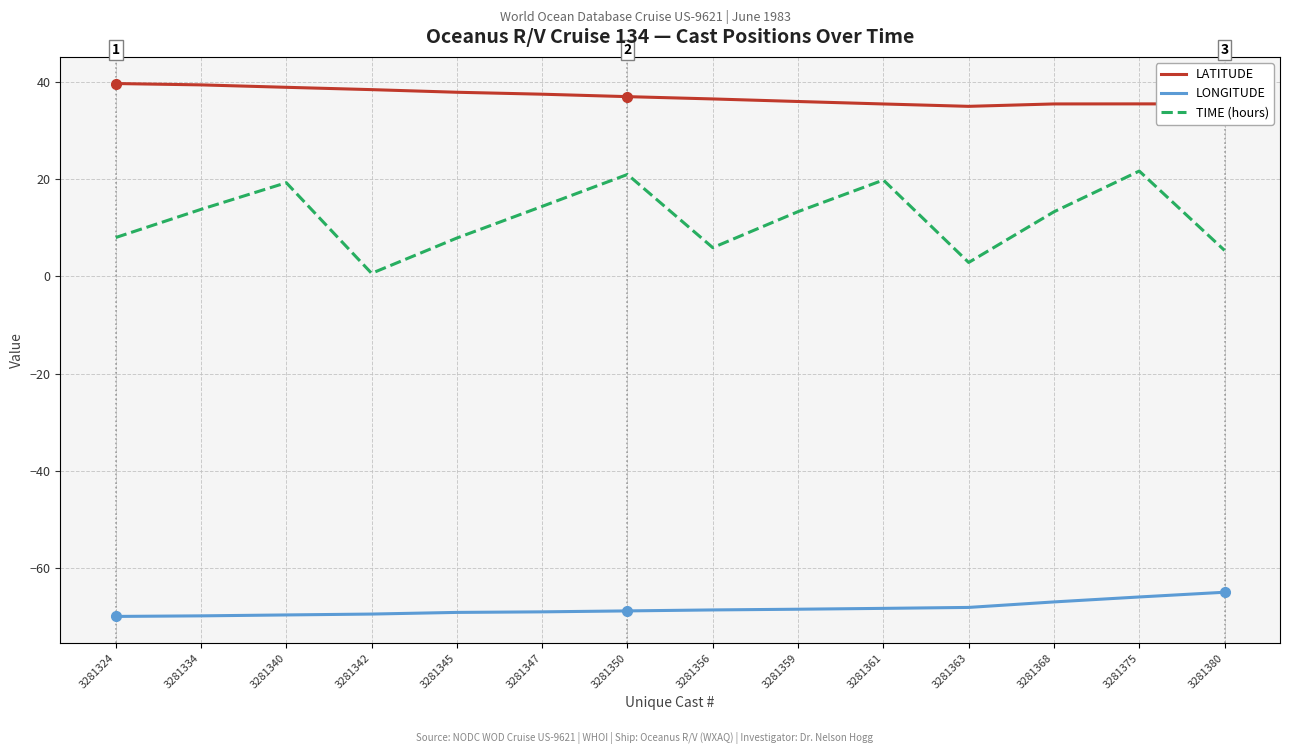

Is it true that LONGITUDE equals -68.6 at 3281356?

True